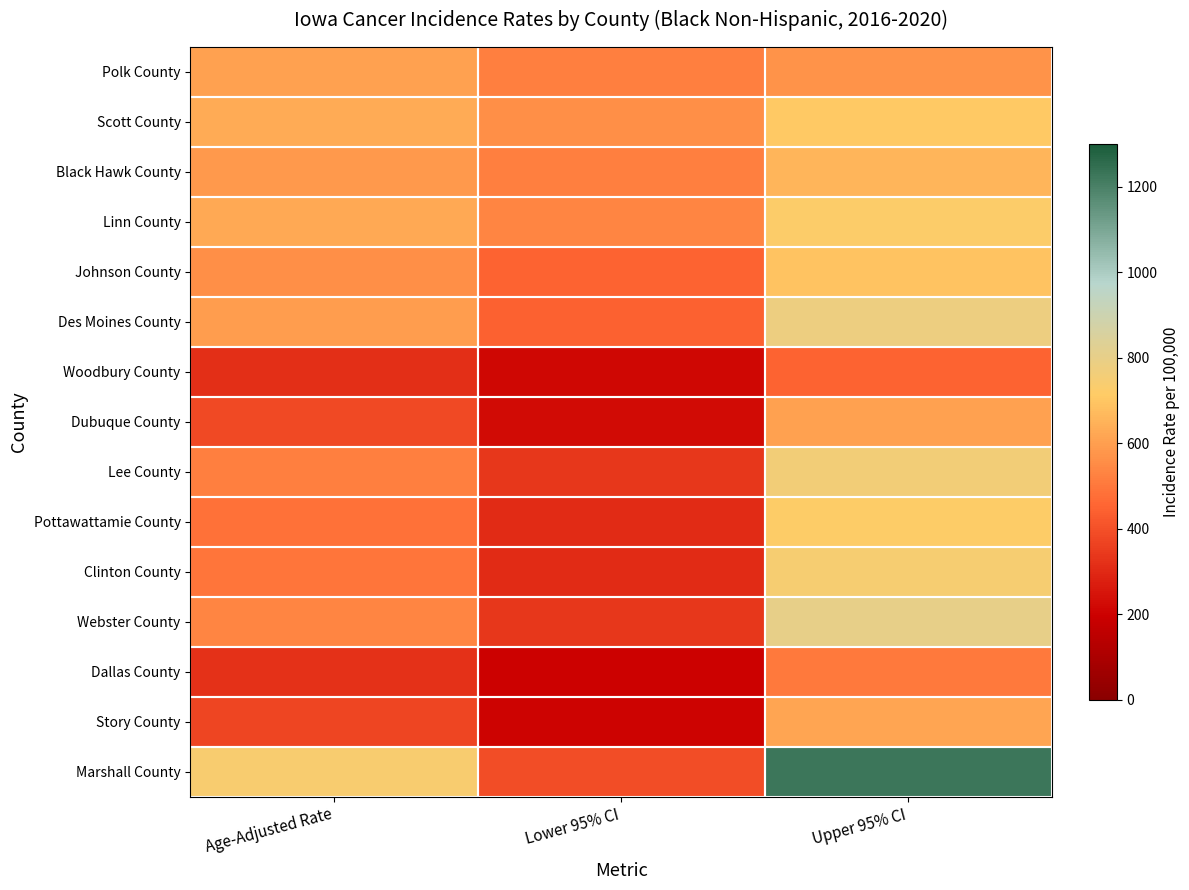

Reading left to right, what are all the values shown in this chart?

Polk County: Age-Adjusted Rate=607.6	Lower 95% CI=521.3	Upper 95% CI=572.7
Scott County: Age-Adjusted Rate=631.8	Lower 95% CI=561.8	Upper 95% CI=707.8
Black Hawk County: Age-Adjusted Rate=586.5	Lower 95% CI=521.5	Upper 95% CI=657.1
Linn County: Age-Adjusted Rate=626.3	Lower 95% CI=537.6	Upper 95% CI=724.3
Johnson County: Age-Adjusted Rate=563.6	Lower 95% CI=451.6	Upper 95% CI=692.4
Des Moines County: Age-Adjusted Rate=595.0	Lower 95% CI=442.4	Upper 95% CI=781.1
Woodbury County: Age-Adjusted Rate=317.6	Lower 95% CI=216.3	Upper 95% CI=446.9
Dubuque County: Age-Adjusted Rate=385.3	Lower 95% CI=226.1	Upper 95% CI=608.4
Lee County: Age-Adjusted Rate=519.0	Lower 95% CI=336.6	Upper 95% CI=761.5
Pottawattamie County: Age-Adjusted Rate=484.0	Lower 95% CI=308.3	Upper 95% CI=717.5
Clinton County: Age-Adjusted Rate=494.0	Lower 95% CI=305.6	Upper 95% CI=745.3
Webster County: Age-Adjusted Rate=535.0	Lower 95% CI=335.3	Upper 95% CI=800.5
Dallas County: Age-Adjusted Rate=323.0	Lower 95% CI=198.3	Upper 95% CI=504.1
Story County: Age-Adjusted Rate=375.5	Lower 95% CI=206.1	Upper 95% CI=618.1
Marshall County: Age-Adjusted Rate=737.9	Lower 95% CI=392.3	Upper 95% CI=1226.7